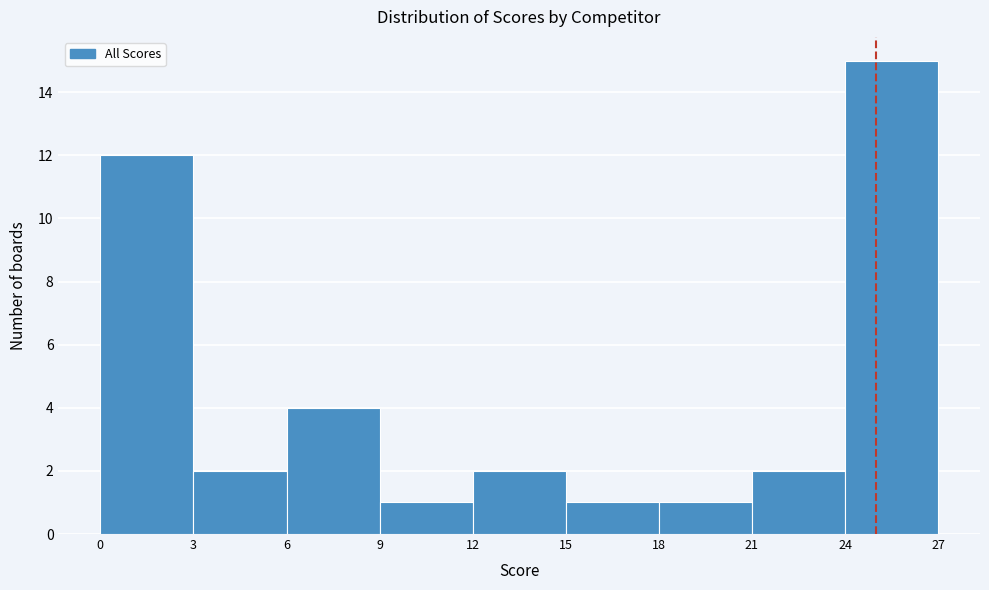

Reading left to right, list every bar in this chart as the range it spans on the x-axis followed by its height. The values are not printed on the chart, so give them approximately, as read against the axis.

0 to 3: 12
3 to 6: 2
6 to 9: 4
9 to 12: 1
12 to 15: 2
15 to 18: 1
18 to 21: 1
21 to 24: 2
24 to 27: 15